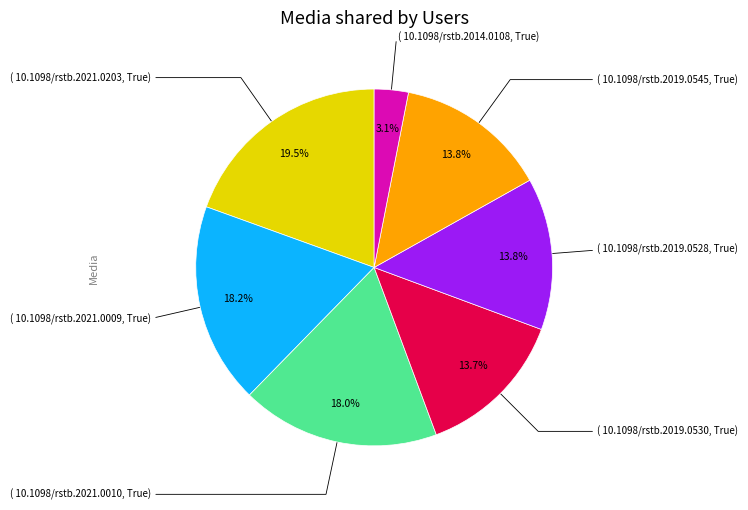

To the nearest percent, what is the average slice percentage?

14%